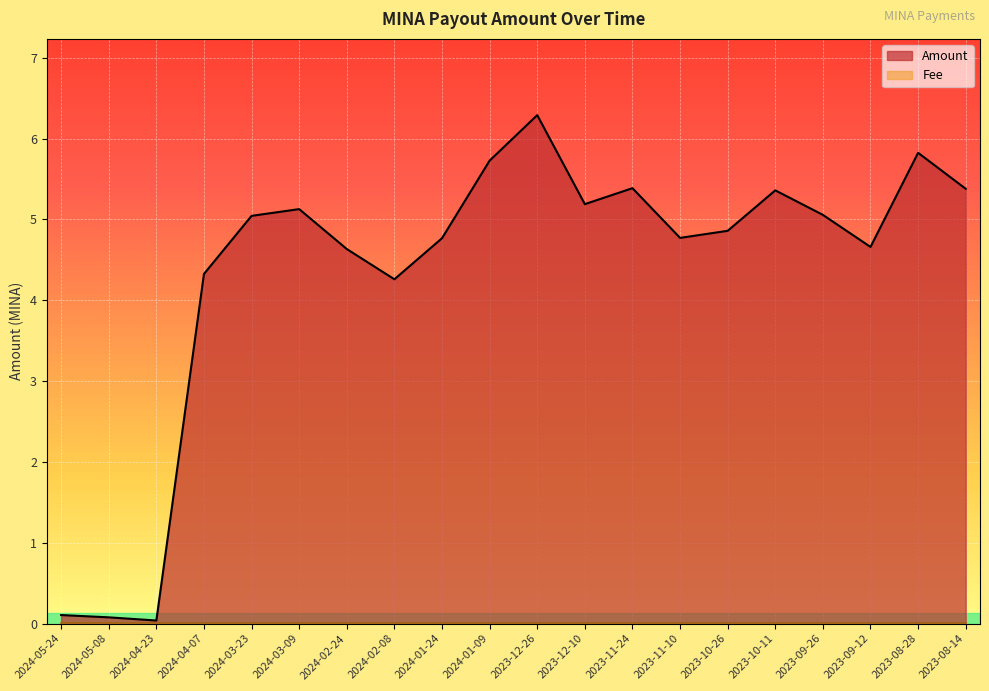

Does the chart display data point markers on the line(s)?

No